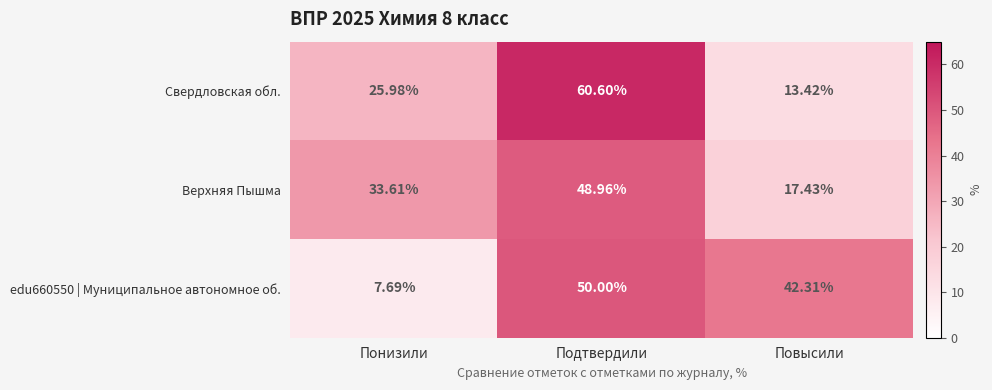

Which series changed the most between Подтвердили and Повысили?

Свердловская обл.